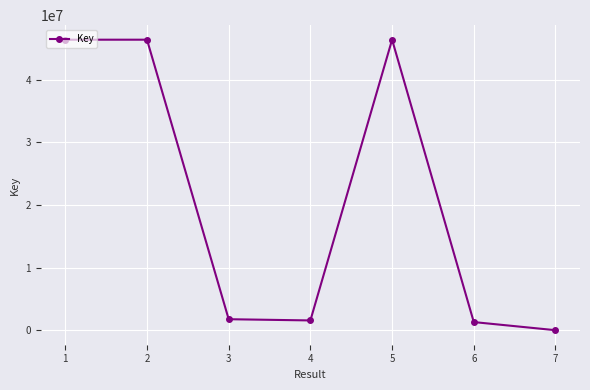

Which has a higher value, 3 or 6?

3